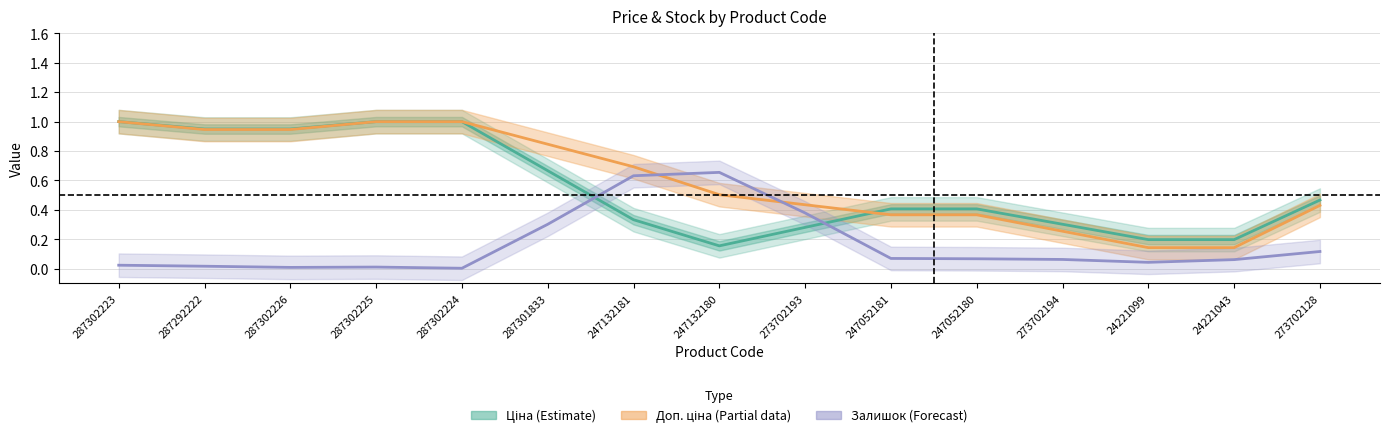

Reading left to right, extract all data points from this chart.

Ціна (Estimate): 287302223=1.0	287292222=0.9	287302226=0.9	287302225=1.0	287302224=1.0	287301833=0.7	247132181=0.3	247132180=0.2	273702193=0.3	247052181=0.4	247052180=0.4	273702194=0.3	24221099=0.2	24221043=0.2	273702128=0.5
Доп. ціна (Partial): 287302223=1.0	287292222=0.9	287302226=0.9	287302225=1.0	287302224=1.0	287301833=0.8	247132181=0.7	247132180=0.5	273702193=0.4	247052181=0.4	247052180=0.4	273702194=0.3	24221099=0.1	24221043=0.1	273702128=0.4
Залишок (Forecast): 287302223=0.0	287292222=0.0	287302226=0.0	287302225=0.0	287302224=0.0	287301833=0.3	247132181=0.6	247132180=0.7	273702193=0.4	247052181=0.1	247052180=0.1	273702194=0.1	24221099=0.0	24221043=0.1	273702128=0.1